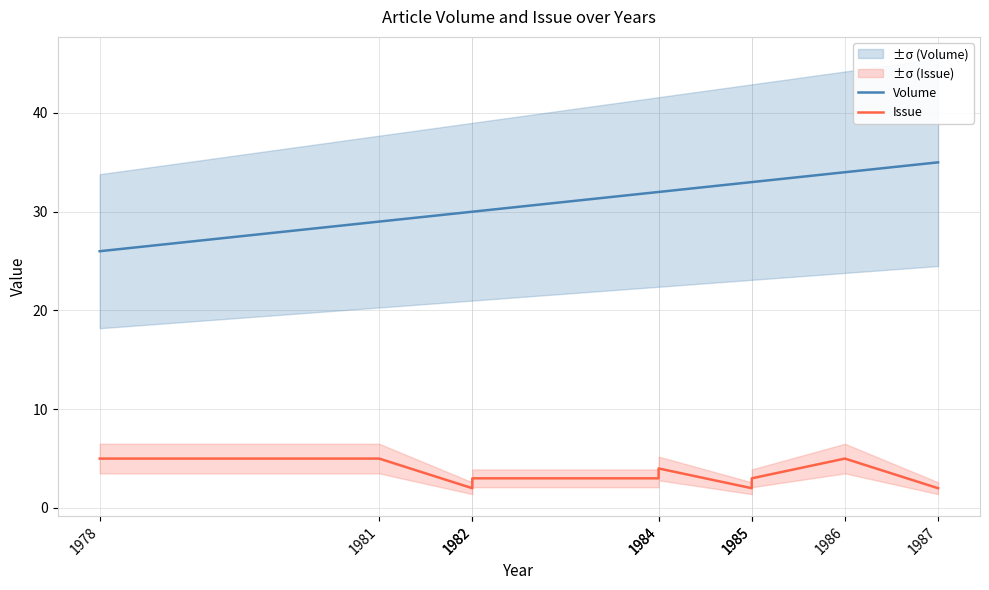

Which category has the lowest value in the Volume series?

1978